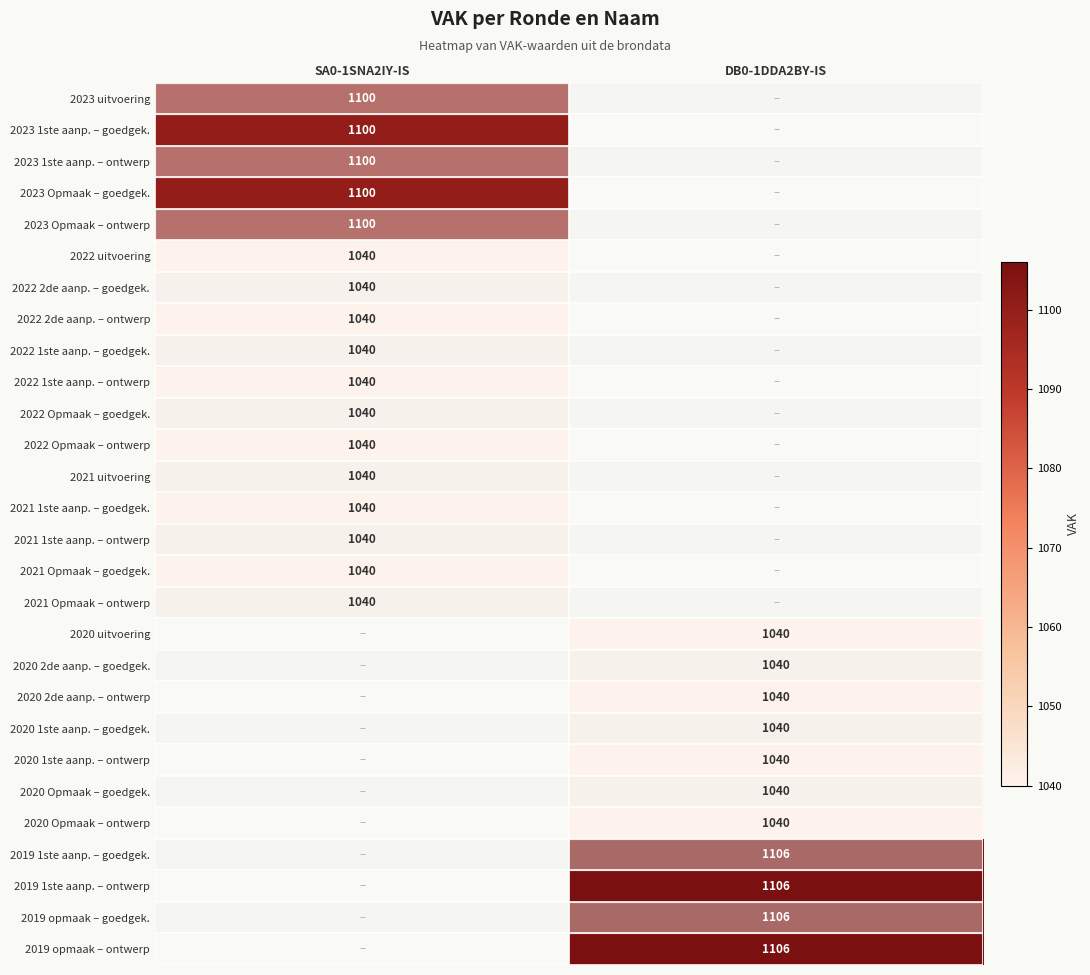

The value of 2023 Opmaak – goedgek. at SA0-1SNA2IY-IS is 1100. True or false?

True